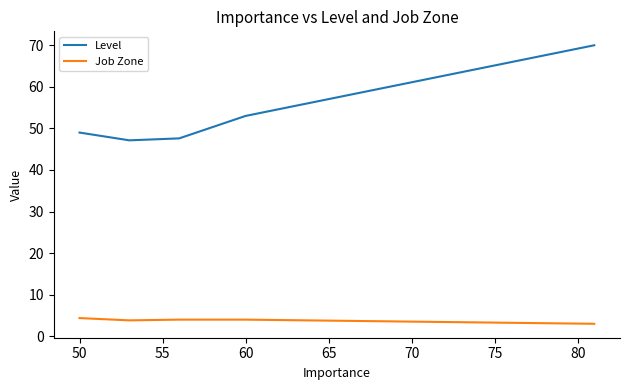

What is the difference between the maximum and second lowest values in the Level series?

22.4